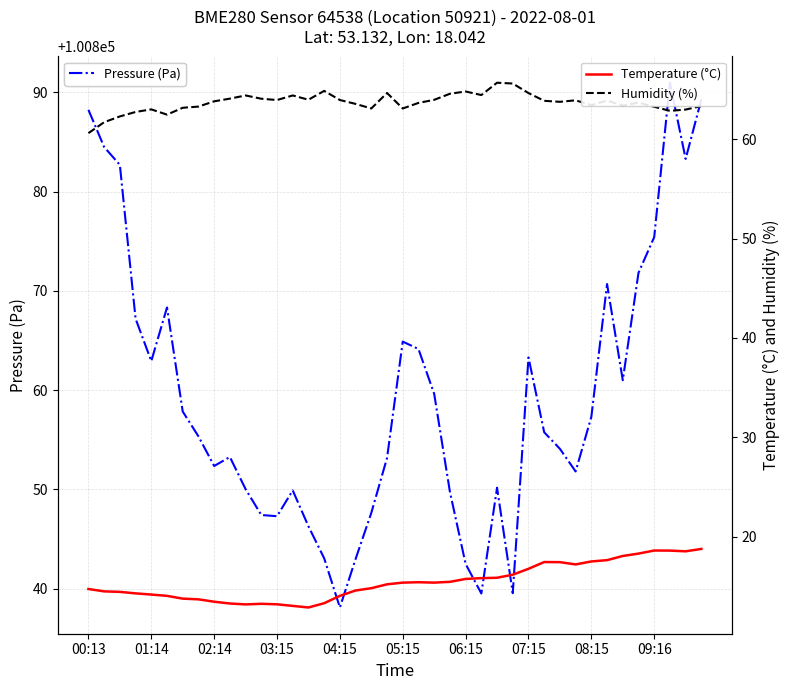

True or false: Humidity (%) and Pressure (Pa) cross at least once.

False